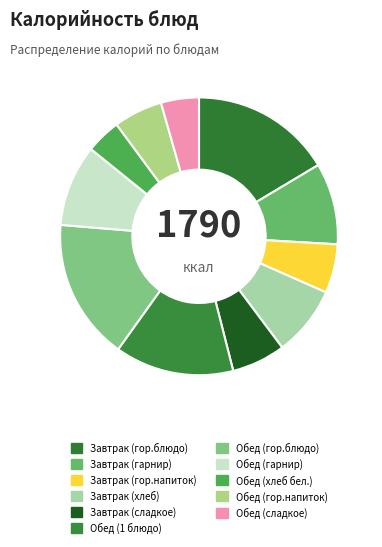

To the nearest percent, what portion does Завтрак (гор.напиток) represent?

6%